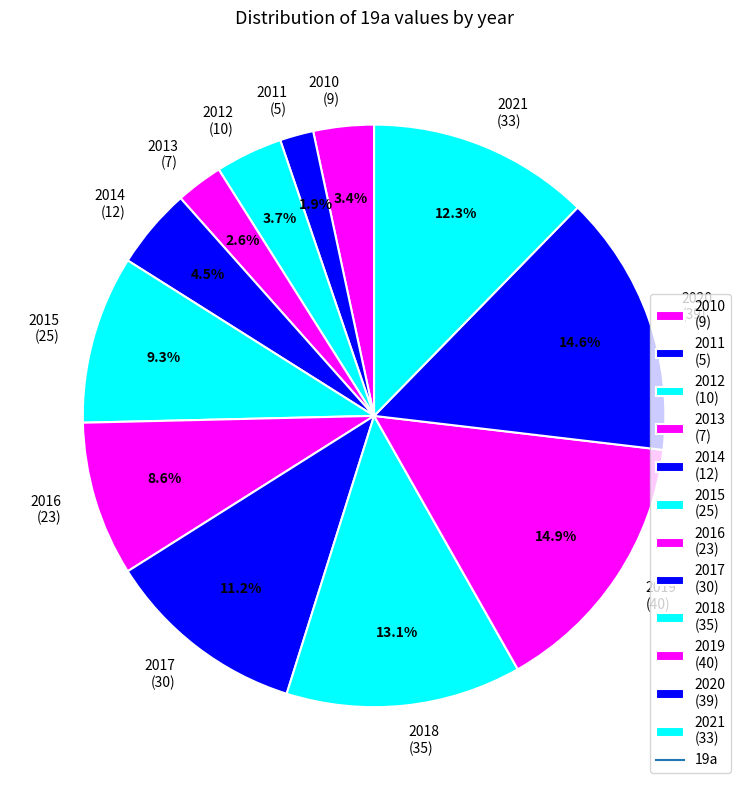

Is 2014 the majority of the pie?

No